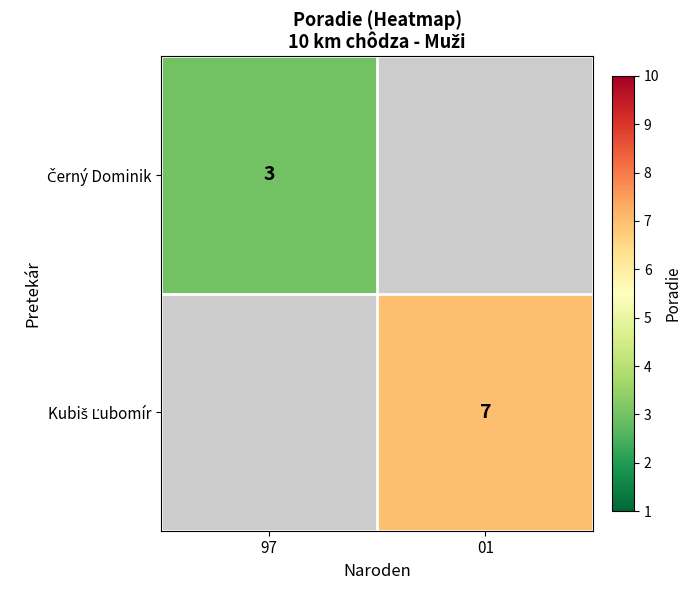

What is the greatest value displayed?

7.0